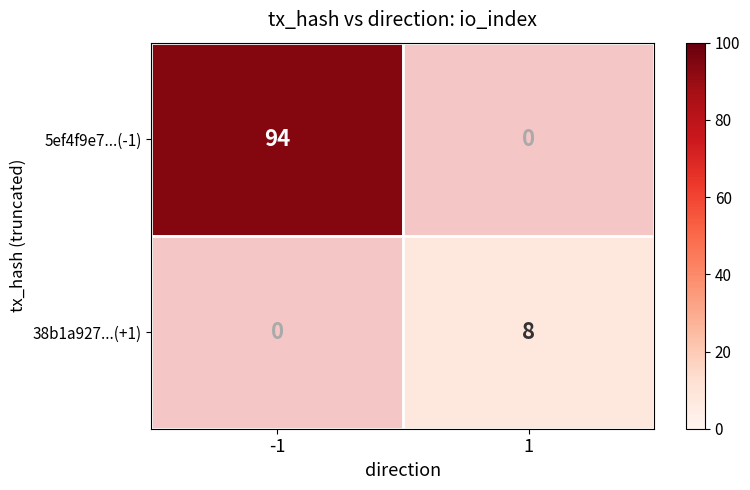

Which label corresponds to the smallest value in the chart?

1